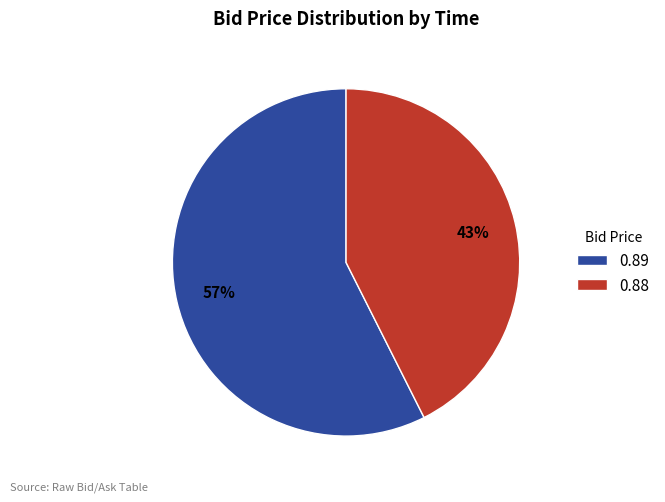

Does any single category account for the majority?

Yes